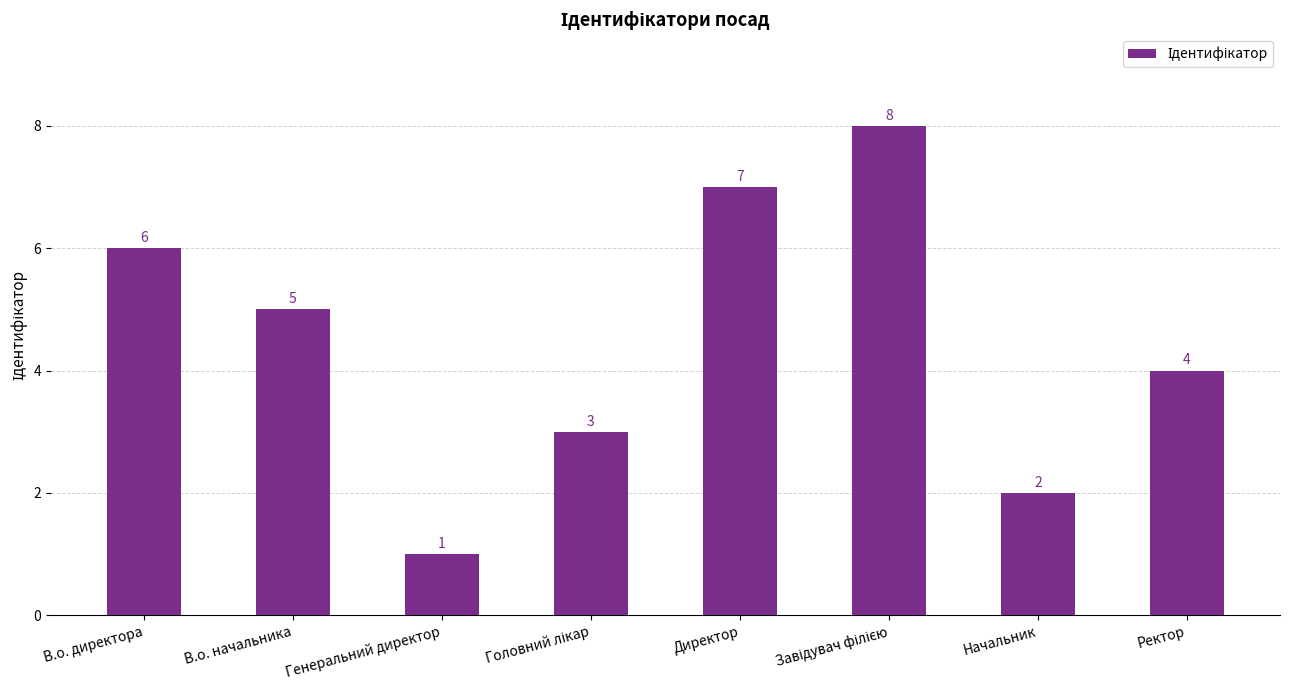

Is it true that the value at В.о. начальника is 7?

False